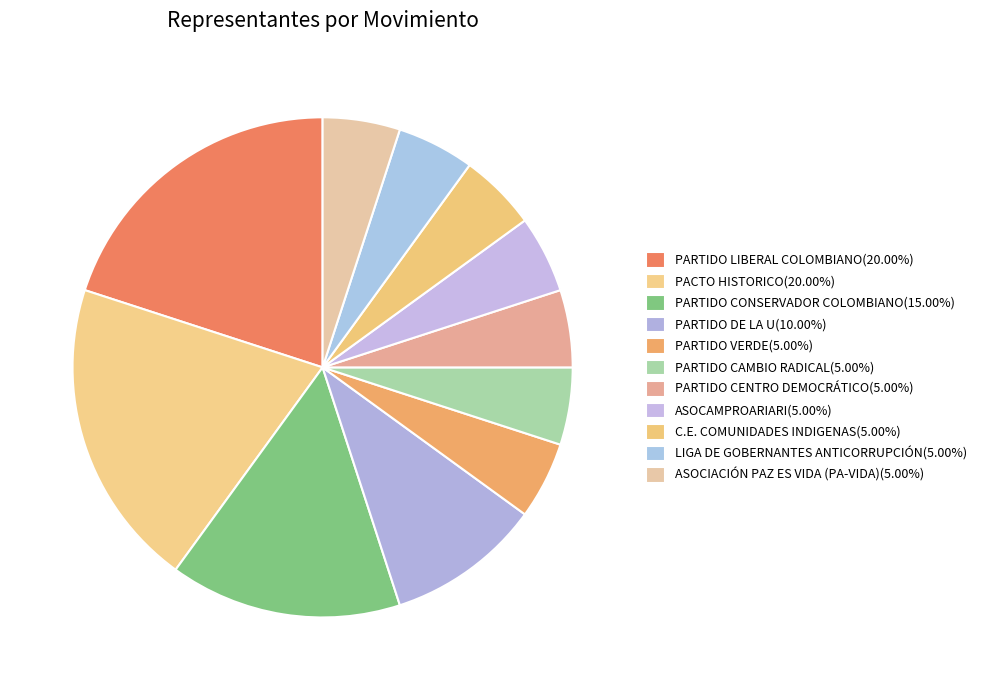

How many segments does this pie chart have?

11